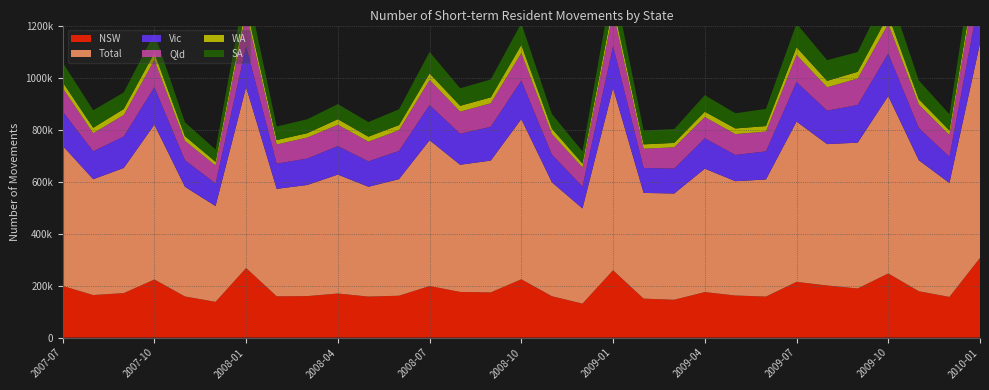

Reading left to right, transcribe all the data shown in this chart.

NSW: 2007-07=198460	2007-08=163530	2007-09=171030	2007-10=223410	2007-11=158100	2007-12=137330	2008-01=267530	2008-02=158720	2008-03=159450	2008-04=169460	2008-05=157650	2008-06=160940	2008-07=198280	2008-08=175500	2008-09=173790	2008-10=224090	2008-11=159070	2008-12=130620	2009-01=258840	2009-02=149780	2009-03=145410	2009-04=174970	2009-05=161800	2009-06=157660	2009-07=214230	2009-08=200300	2009-09=188770	2009-10=246650	2009-11=178110	2009-12=156390	2010-01=306390
Total: 2007-07=539210	2007-08=445460	2007-09=481360	2007-10=595650	2007-11=421760	2007-12=368440	2008-01=695630	2008-02=413260	2008-03=427420	2008-04=457300	2008-05=422330	2008-06=448400	2008-07=560660	2008-08=489110	2008-09=506890	2008-10=616190	2008-11=438240	2008-12=365920	2009-01=701240	2009-02=406570	2009-03=408660	2009-04=474550	2009-05=439630	2009-06=450510	2009-07=616540	2009-08=543690	2009-09=560890	2009-10=682230	2009-11=503800	2009-12=438160	2010-01=824860
Vic: 2007-07=131670	2007-08=107490	2007-09=121030	2007-10=143980	2007-11=102220	2007-12=86840	2008-01=156610	2008-02=96860	2008-03=101660	2008-04=109800	2008-05=97780	2008-06=108760	2008-07=135220	2008-08=119130	2008-09=129960	2008-10=147830	2008-11=106100	2008-12=84310	2009-01=160990	2009-02=95990	2009-03=95710	2009-04=117030	2009-05=100980	2009-06=108020	2009-07=152080	2009-08=128760	2009-09=144740	2009-10=163290	2009-11=123830	2009-12=100940	2010-01=192220
Qld: 2007-07=90280	2007-08=69660	2007-09=82750	2007-10=104460	2007-11=74390	2007-12=69380	2008-01=129900	2008-02=73980	2008-03=80920	2008-04=81960	2008-05=75730	2008-06=79590	2008-07=96870	2008-08=85210	2008-09=90530	2008-10=106440	2008-11=79580	2008-12=73630	2009-01=131000	2009-02=74070	2009-03=82100	2009-04=81800	2009-05=80290	2009-06=76140	2009-07=104470	2009-08=89990	2009-09=101880	2009-10=114460	2009-11=90230	2009-12=83560	2010-01=144990
WA: 2007-07=22790	2007-08=20630	2007-09=23130	2007-10=27480	2007-11=18050	2007-12=13950	2008-01=25530	2008-02=16820	2008-03=16560	2008-04=21430	2008-05=19260	2008-06=19440	2008-07=24890	2008-08=22410	2008-09=22660	2008-10=30830	2008-11=20400	2008-12=14880	2009-01=26240	2009-02=16680	2009-03=16780	2009-04=20270	2009-05=21500	2009-06=21110	2009-07=29200	2009-08=24500	2009-09=25960	2009-10=33200	2009-11=20590	2009-12=17620	2010-01=30550
SA: 2007-07=75400	2007-08=67440	2007-09=63650	2007-10=75780	2007-11=53440	2007-12=47030	2008-01=89800	2008-02=52240	2008-03=53600	2008-04=58000	2008-05=56090	2008-06=60970	2008-07=82830	2008-08=67410	2008-09=68990	2008-10=83740	2008-11=56270	2008-12=47290	2009-01=98190	2009-02=53020	2009-03=53170	2009-04=63710	2009-05=58450	2009-06=66140	2009-07=90870	2009-08=79810	2009-09=75830	2009-10=98720	2009-11=72290	2009-12=62420	2010-01=120390